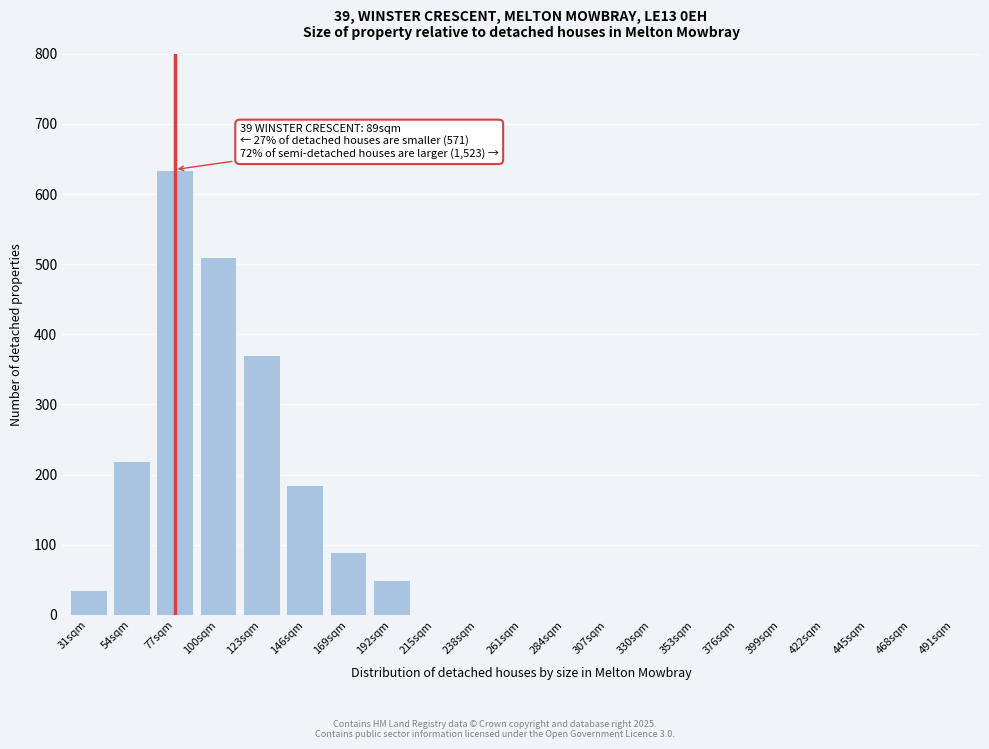

Reading left to right, transcribe all the data shown in this chart.

31sqm=35	54sqm=220	77sqm=635	100sqm=510	123sqm=370	146sqm=185	169sqm=90	192sqm=50	215sqm=0	238sqm=0	261sqm=0	284sqm=0	307sqm=0	330sqm=0	353sqm=0	376sqm=0	399sqm=0	422sqm=0	445sqm=0	468sqm=0	491sqm=0